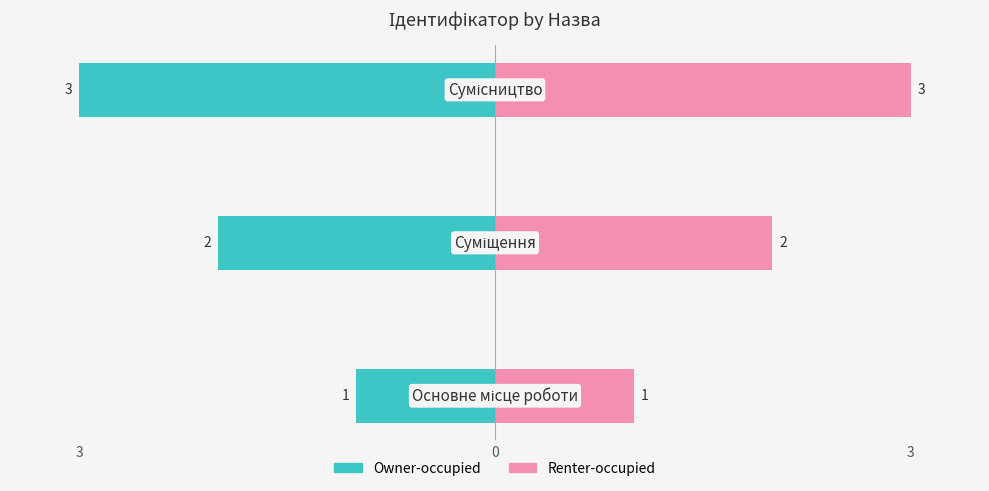

How many bars are there in each group?

2